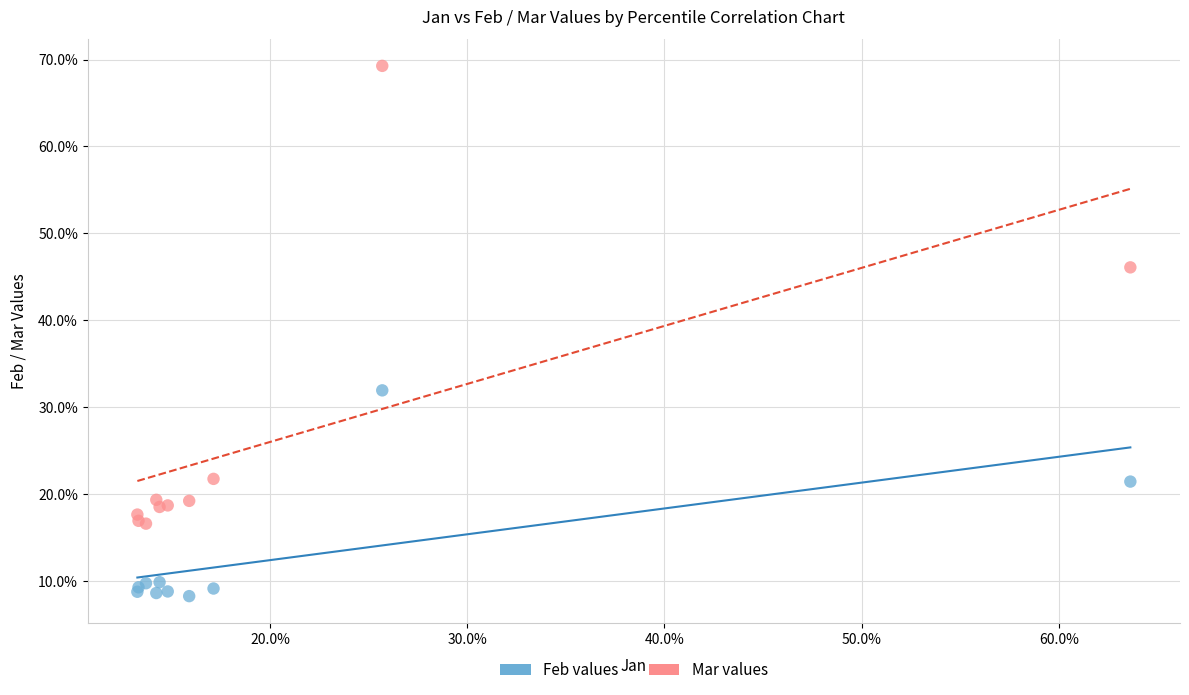

What are all the series names shown in the legend?

Feb values, Mar values